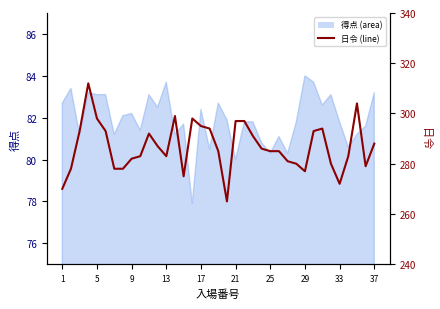

What is the difference between the maximum and second lowest values?

42